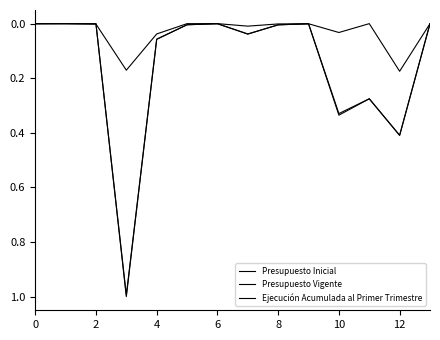

True or false: Presupuesto Vigente and Presupuesto Inicial intersect in this chart.

False